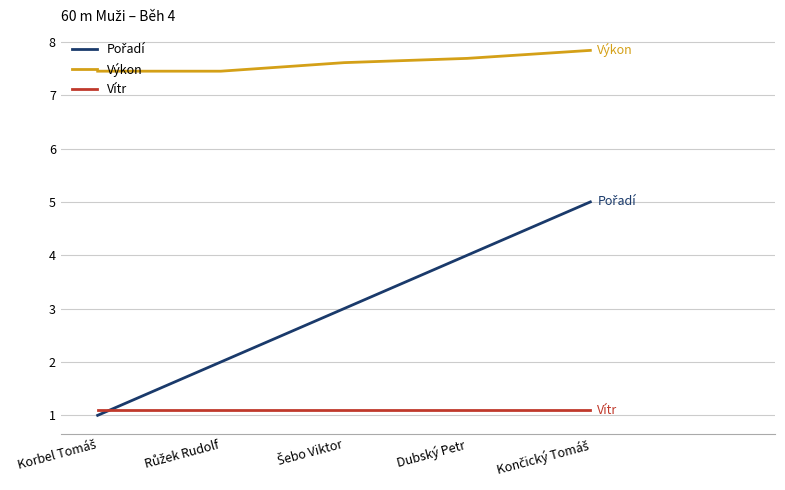

What is the lowest value of the Výkon series?

7.5